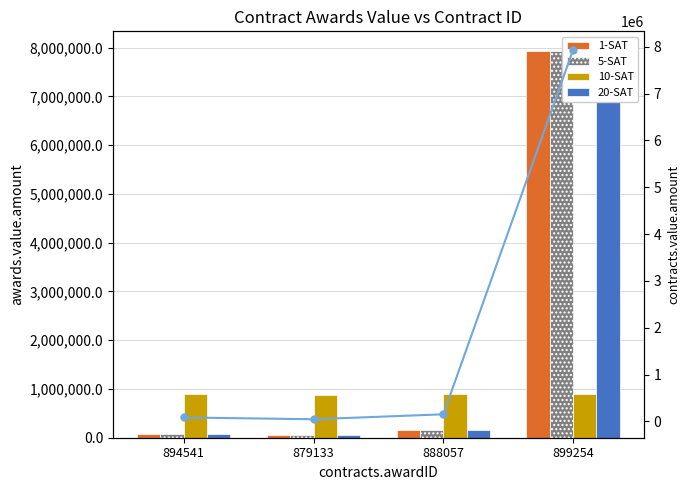

Where does the 1-SAT series first go above 152839?

888057